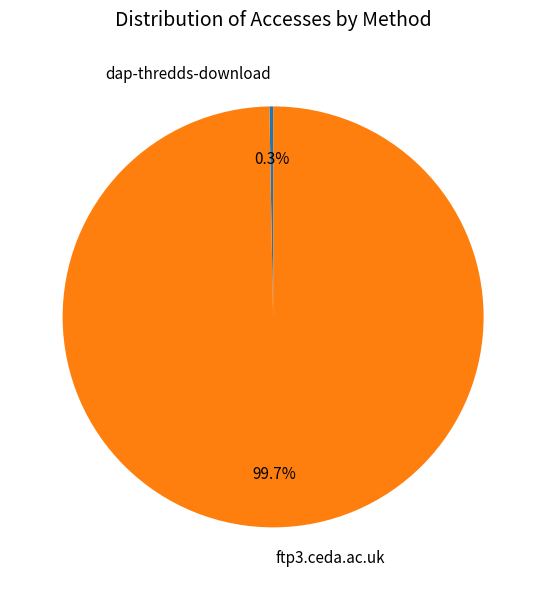

How much of the chart is everything except ftp3.ceda.ac.uk?

0.3%